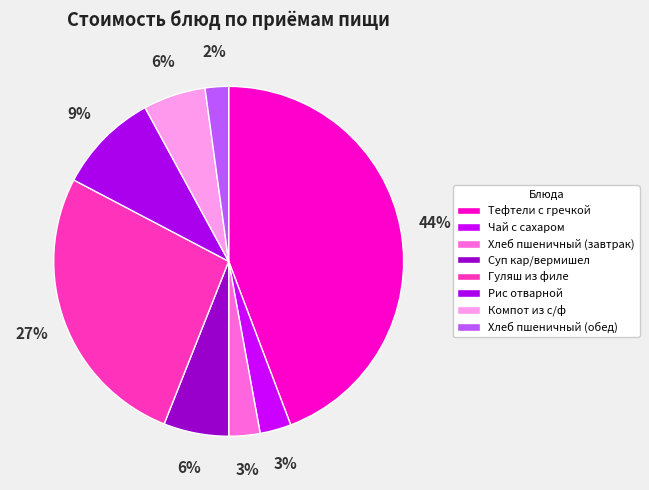

Which slice is the largest?

Тефтели с гречкой